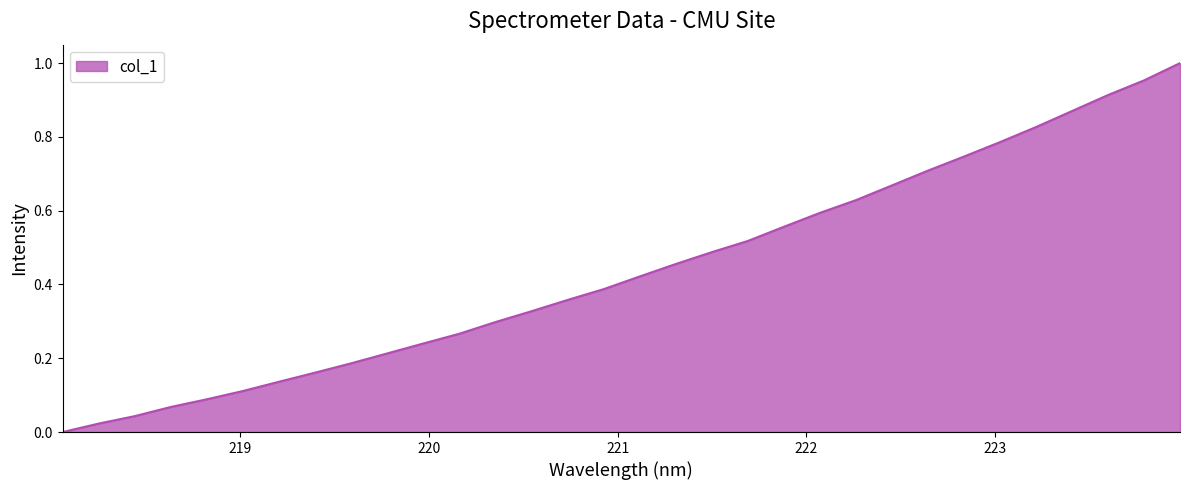

Reading left to right, transcribe all the data shown in this chart.

0.0	0.0	0.0	0.1	0.1	0.1	0.1	0.2	0.2	0.2	0.2	0.3	0.3	0.3	0.4	0.4	0.4	0.5	0.5	0.5	0.6	0.6	0.6	0.7	0.7	0.7	0.8	0.8	0.9	0.9	1.0	1.0